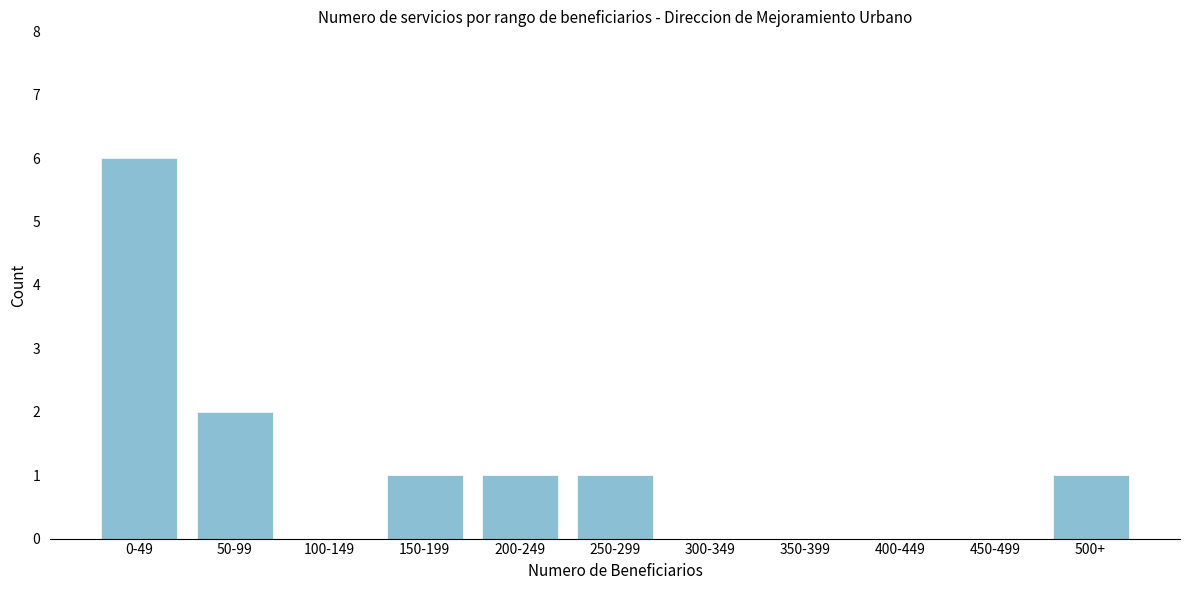

Reading right to left, what are all the values shown in this chart?

500+=1	450-499=0	400-449=0	350-399=0	300-349=0	250-299=1	200-249=1	150-199=1	100-149=0	50-99=2	0-49=6